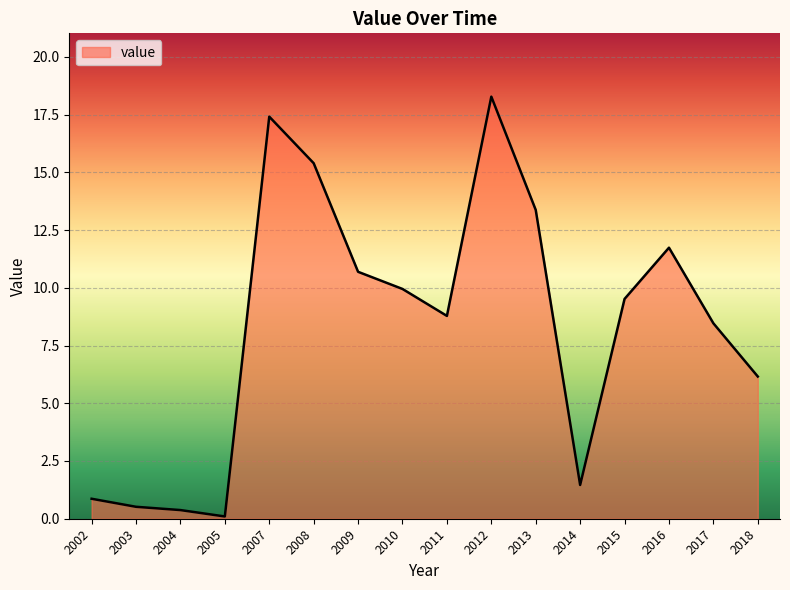

What is the difference between the values at 2011 and 2012?

9.5